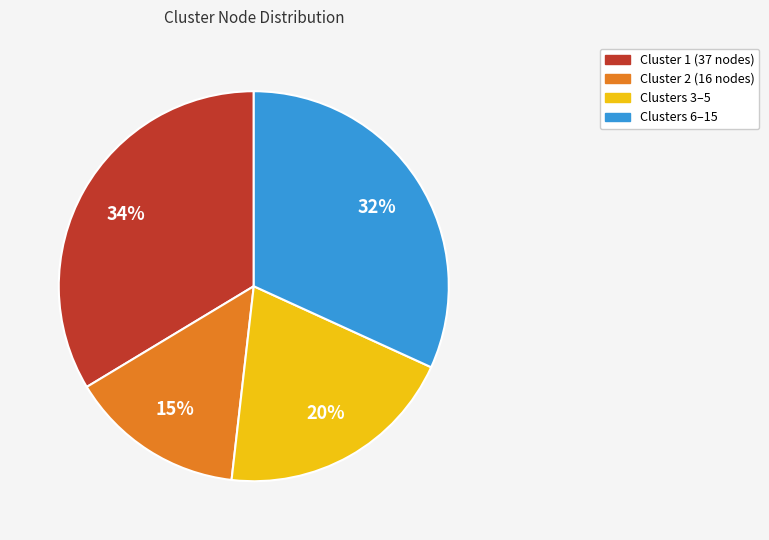

Rank the categories by value from highest to lowest.

Cluster 1 (37 nodes), Clusters 6–15, Clusters 3–5, Cluster 2 (16 nodes)